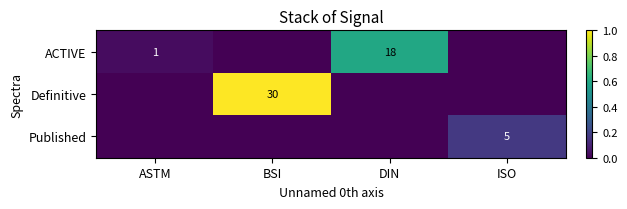

Is it true that ACTIVE equals 1 at ASTM?

True